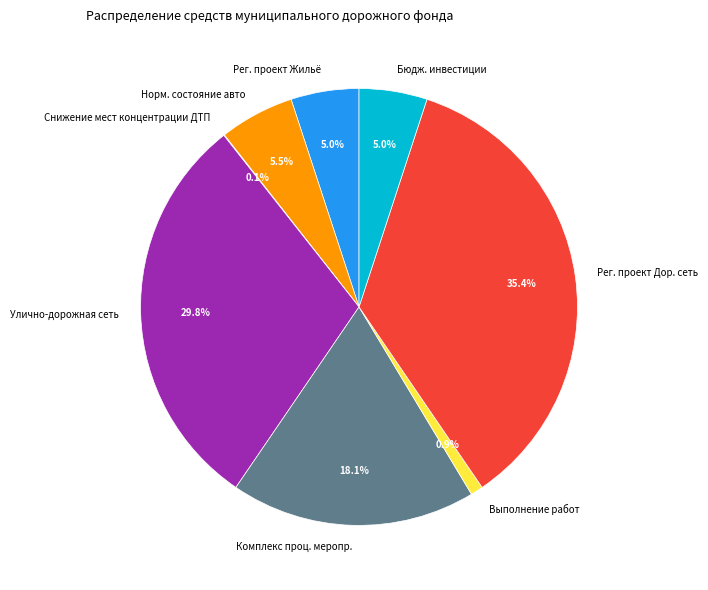

Do Бюдж. инвестиции and Улично-дорожная сеть together represent more than half of the pie?

No